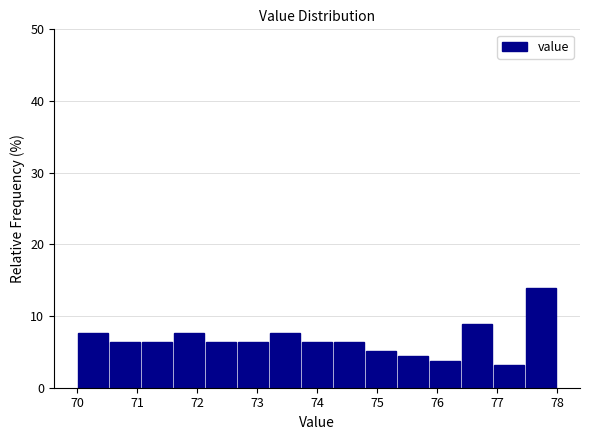

Which range on the x-axis has the tallest bar?

77.5 to 78.0